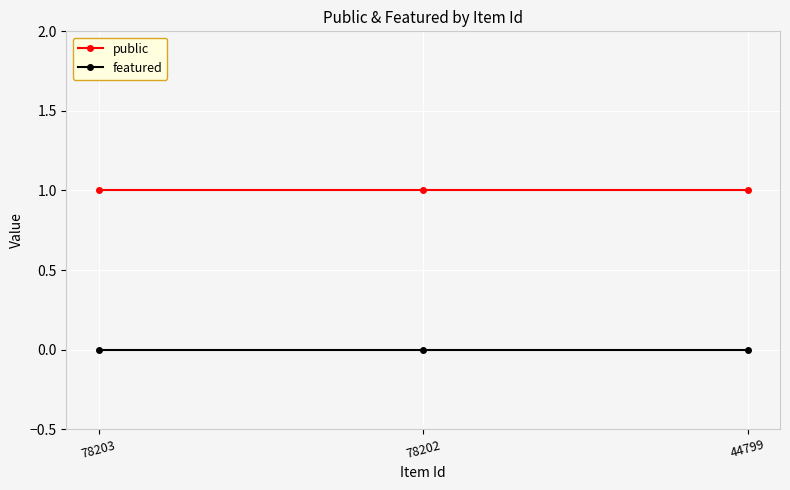

Reading left to right, extract all data points from this chart.

public: 1	1	1
featured: 0	0	0